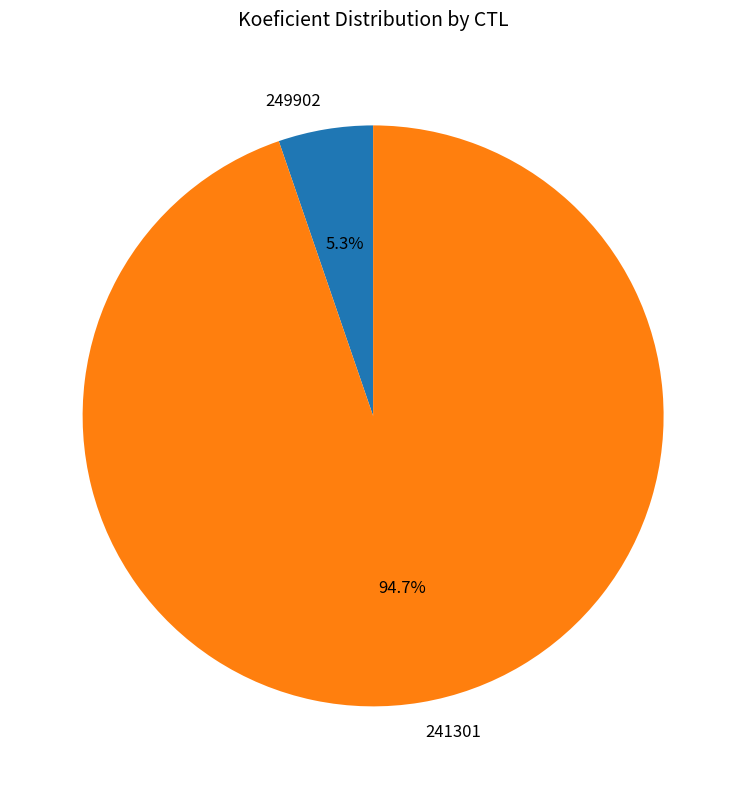

What is the ratio of the value at 249902 to the value at 241301?

0.1